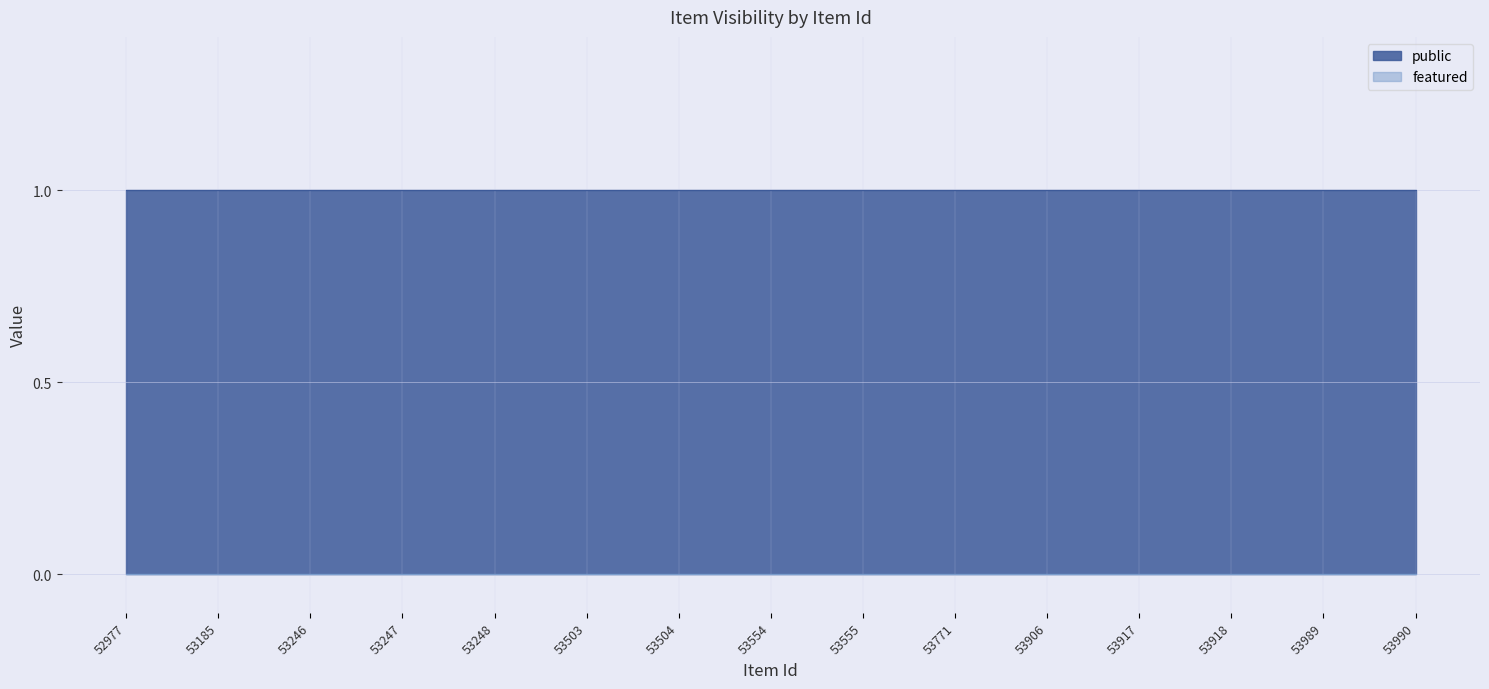

What is the spread (max minus min) of values at 53990?

1